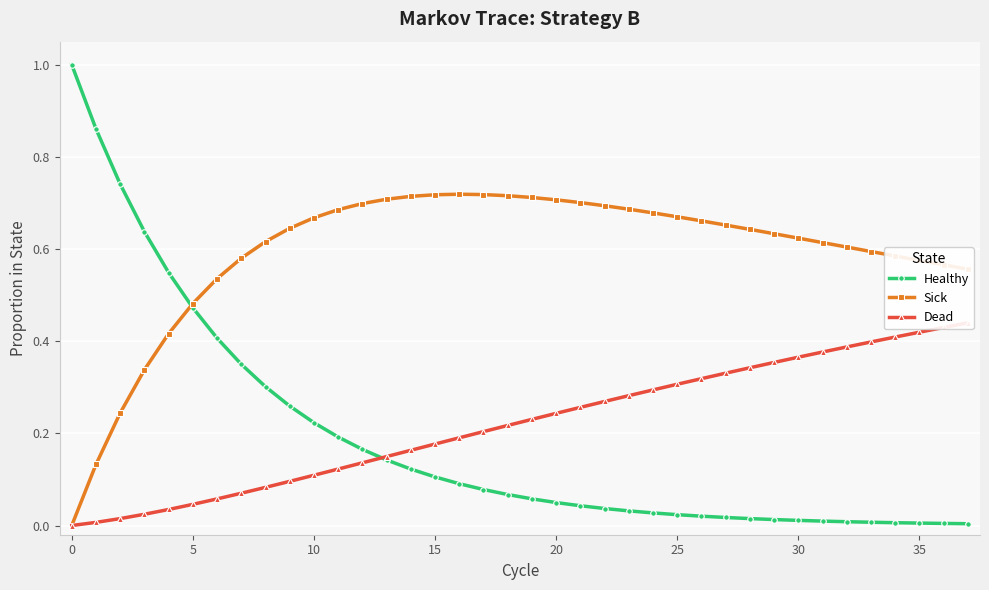

How many data points in Sick are above 0?

37